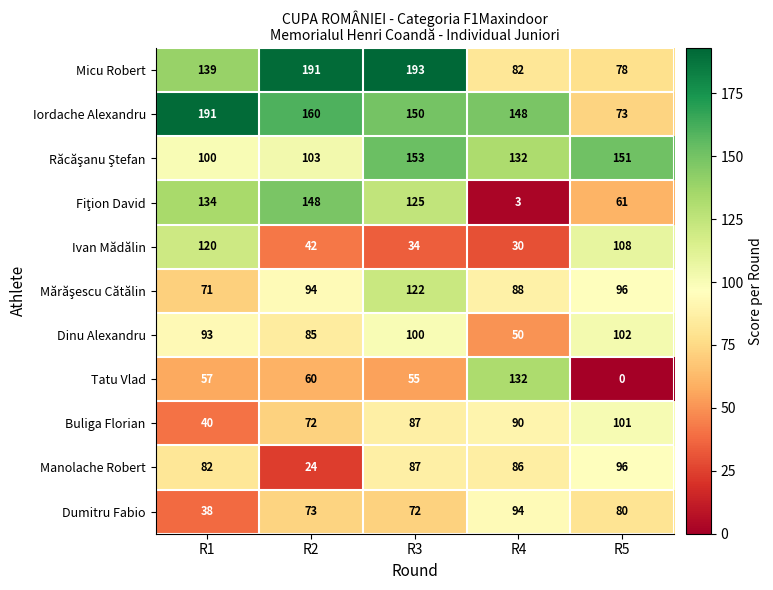

What is the spread (max minus min) of values at R4?

145